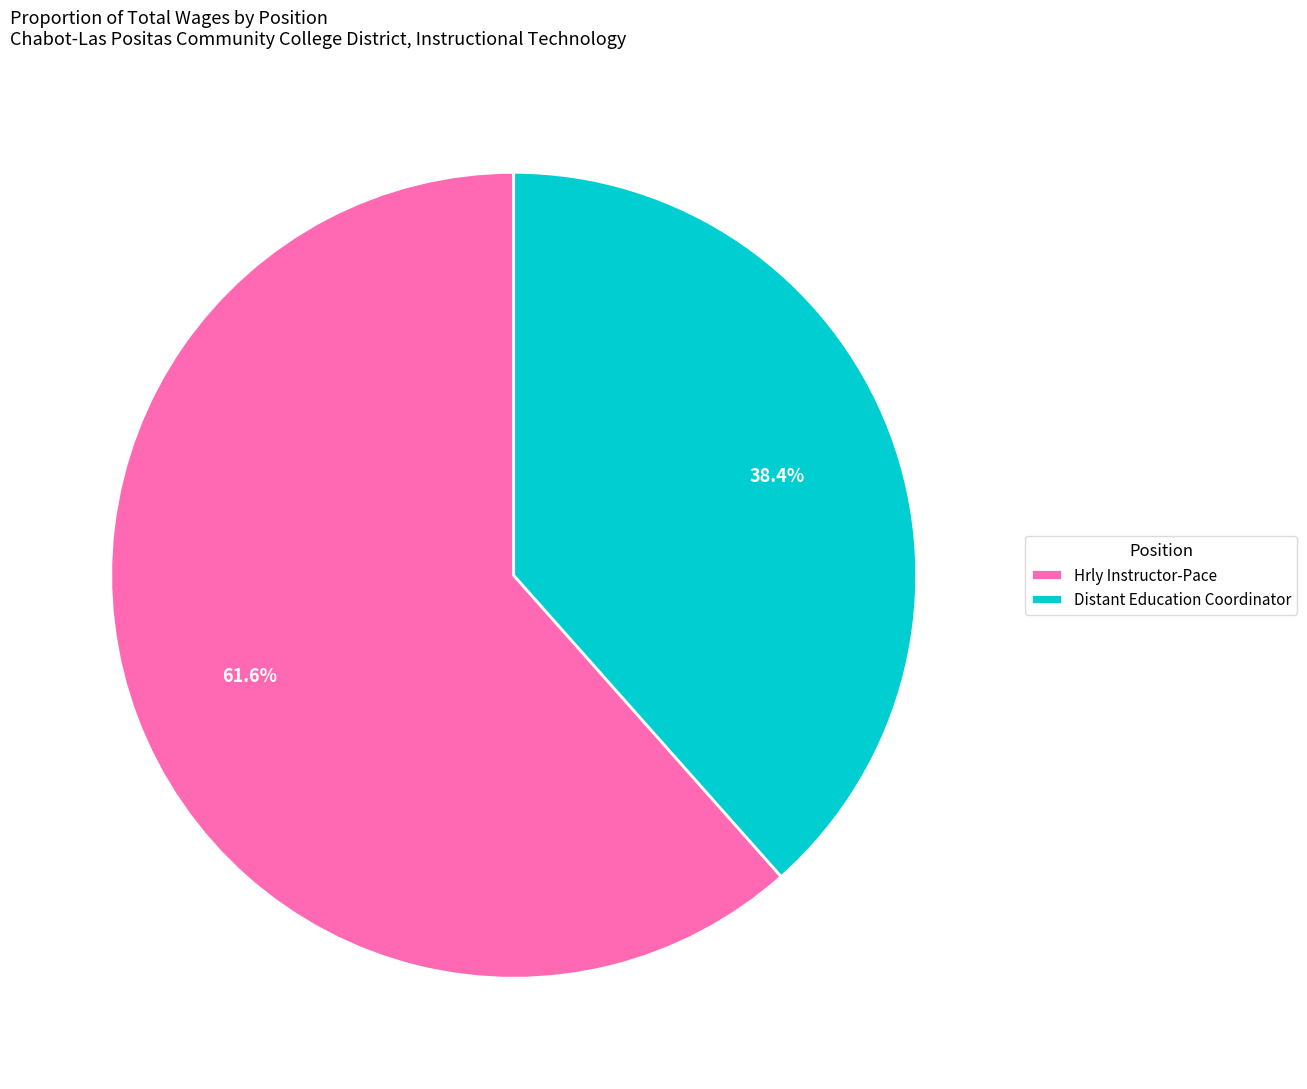

True or false: Hrly Instructor-Pace accounts for 62% of the total.

True